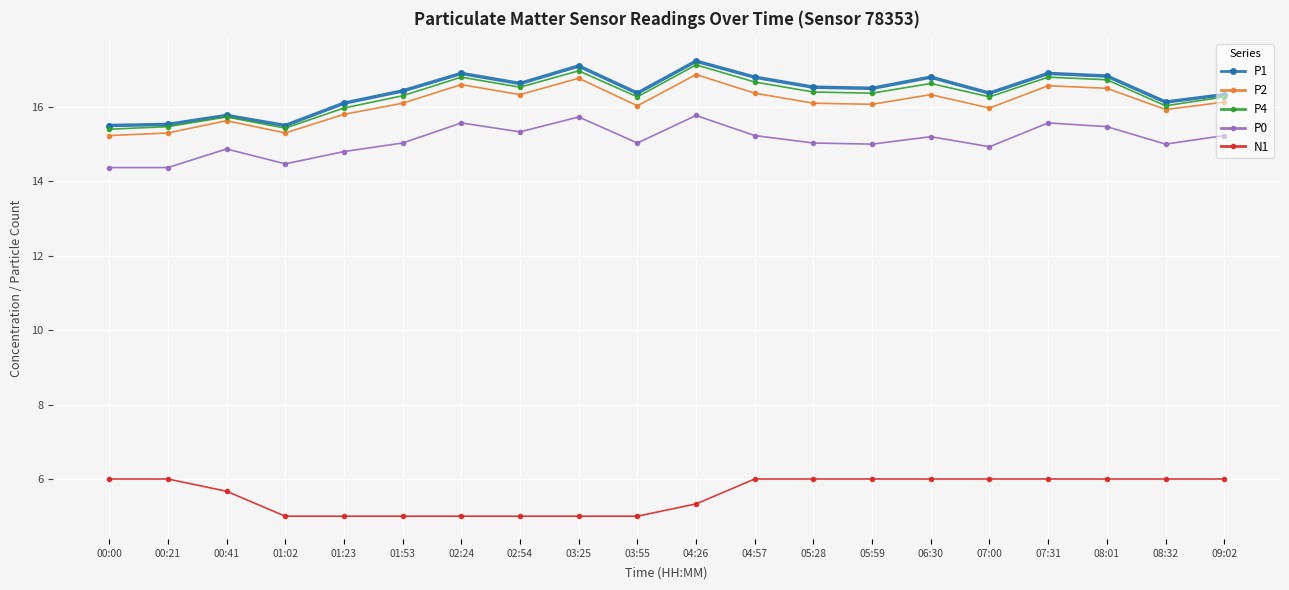

What is the highest value of the P1 series?

17.2